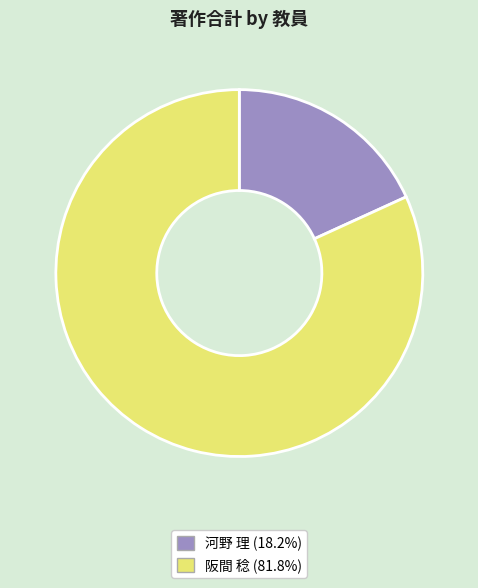

Do 河野 理 and 阪間 稔 together represent more than half of the pie?

Yes